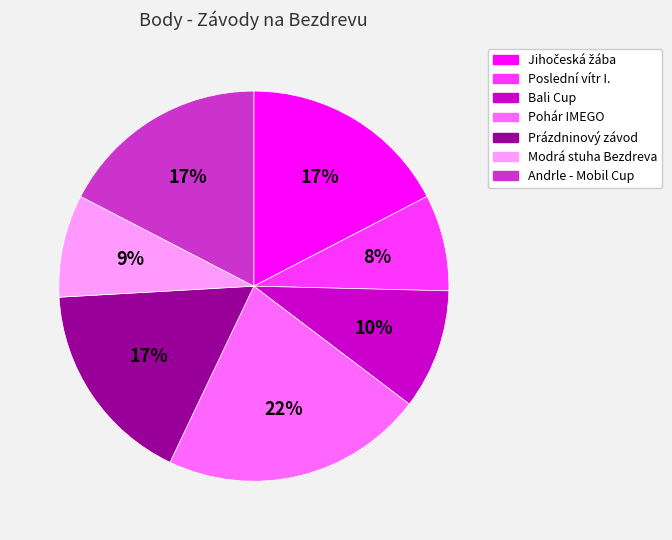

What percentage is the Pohár IMEGO slice, to the nearest percent?

22%